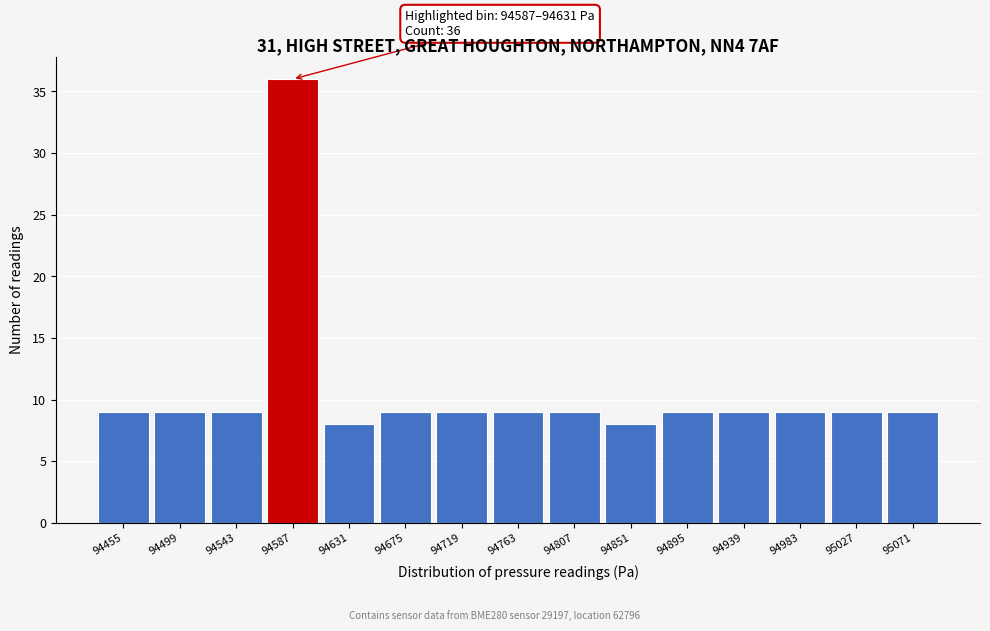

Reading left to right, what are all the values shown in this chart?

94455=9	94499=9	94543=9	94587=36	94631=8	94675=9	94719=9	94763=9	94807=9	94851=8	94895=9	94939=9	94983=9	95027=9	95071=9